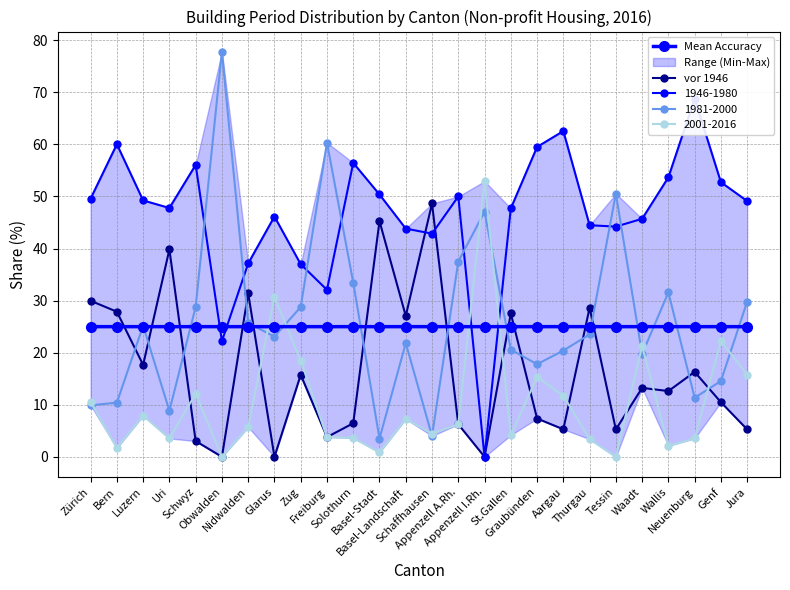

Rank the series by their average value, from lowest to highest.

vor 1946, Mean Accuracy